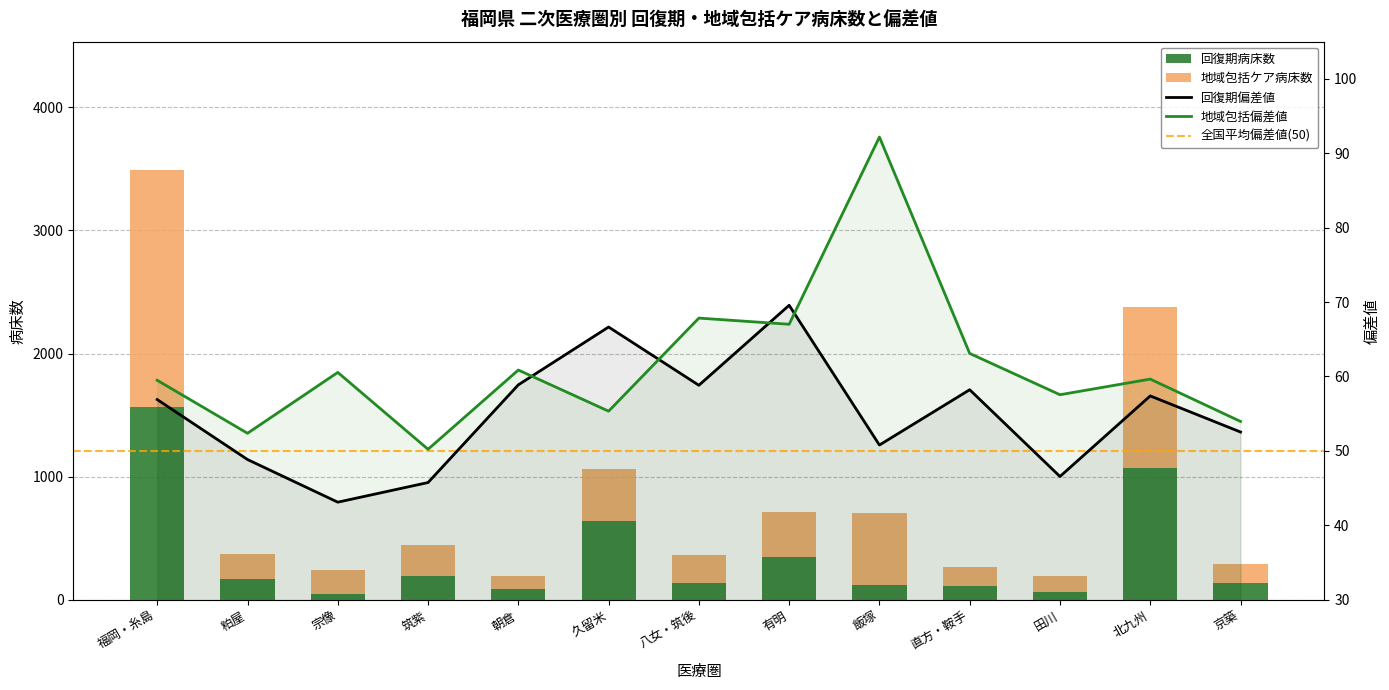

What is the smallest value displayed?

49